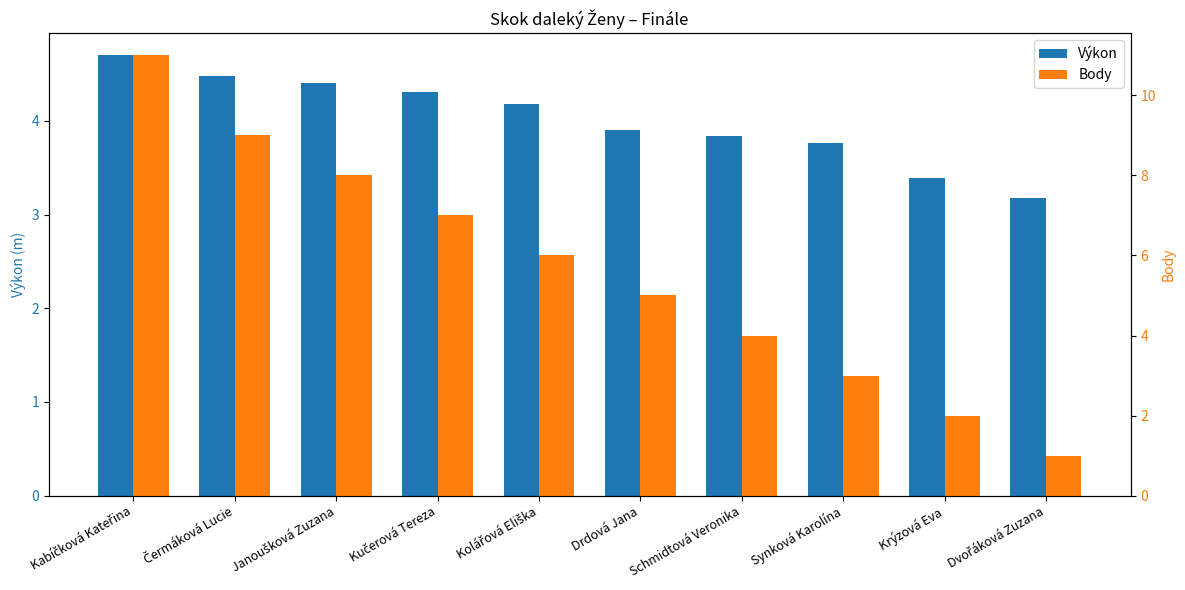

What is the label of the 3rd bar from the left?

Janoušková Zuzana